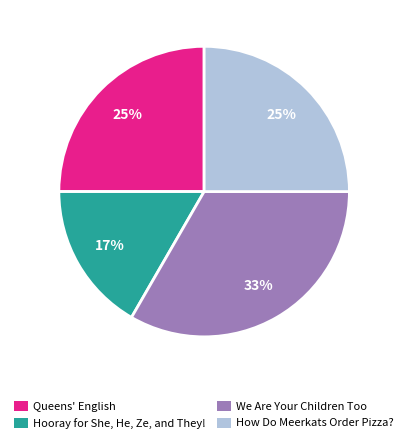

The Hooray for She, He, Ze, and They! slice represents 6% of the pie. True or false?

False